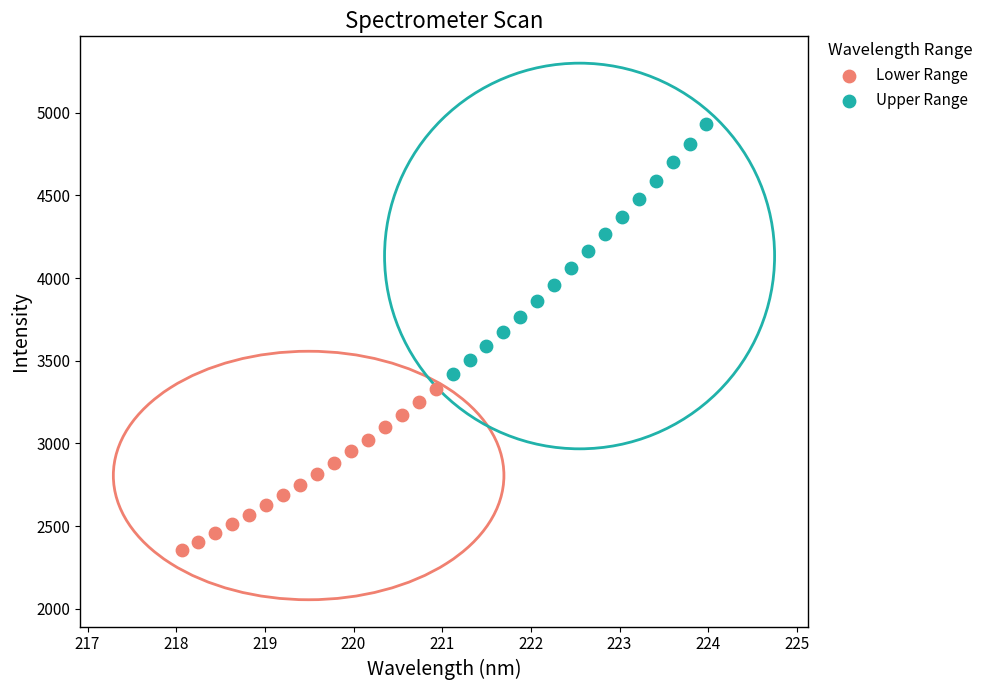

Which series has the widest spread of Y values?

Upper Range